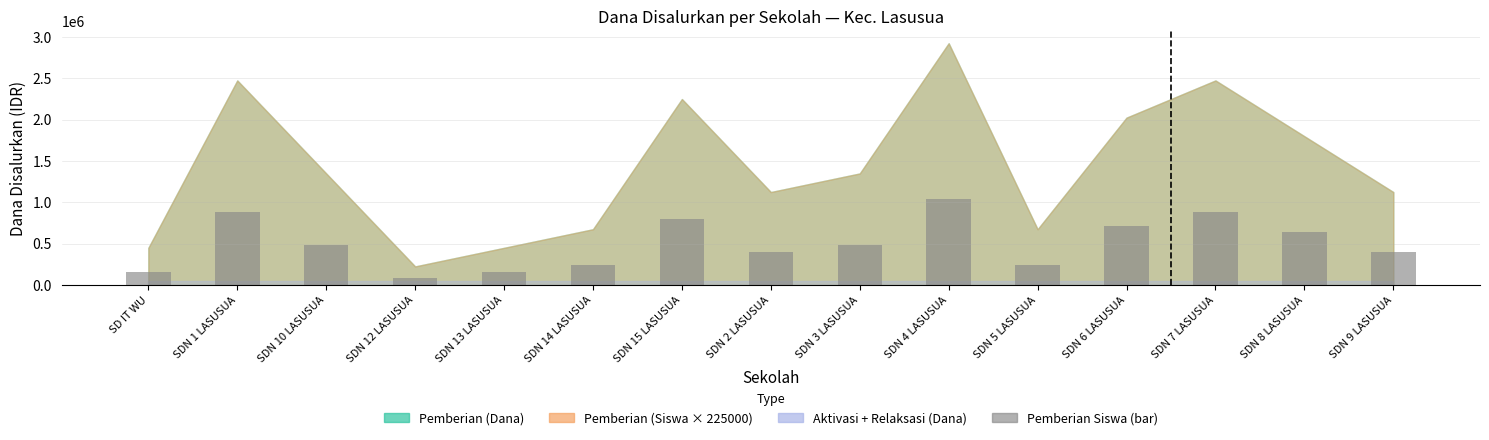

What is the value of the 10th bar from the left?

1040000